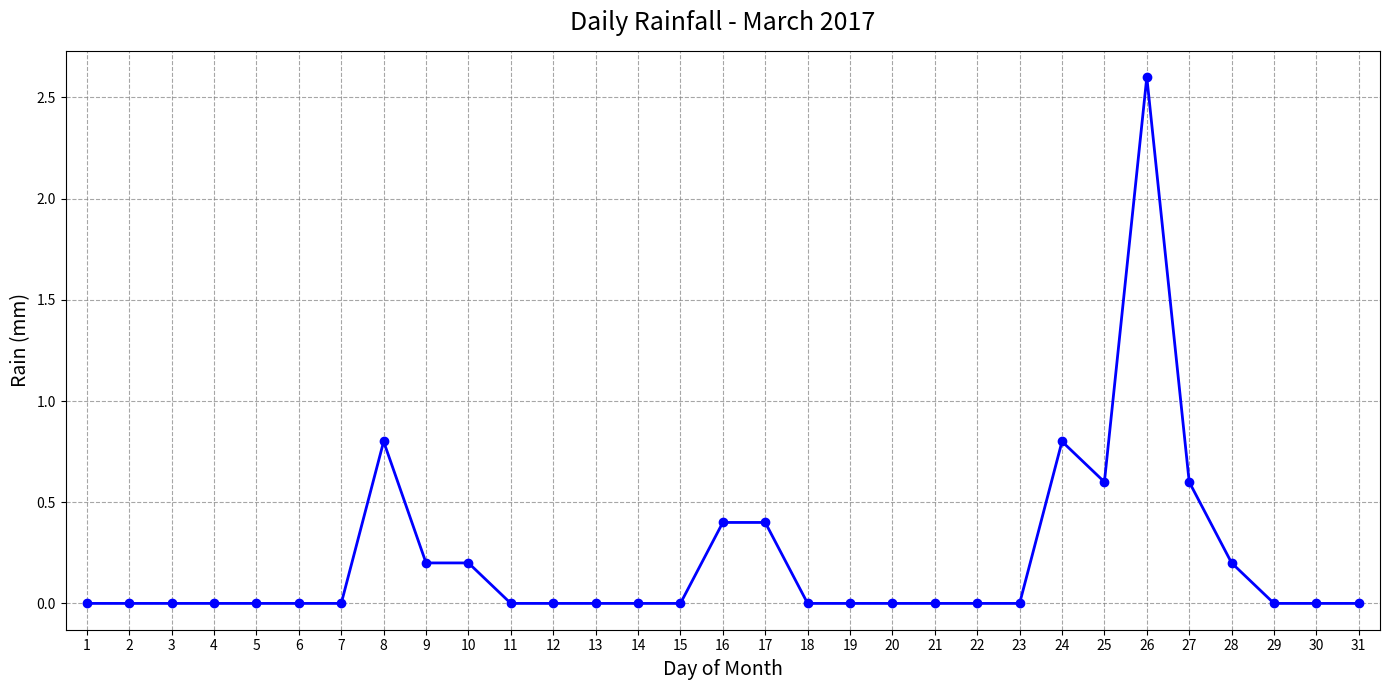

The chart shows a value of 0.6 at 27. True or false?

True